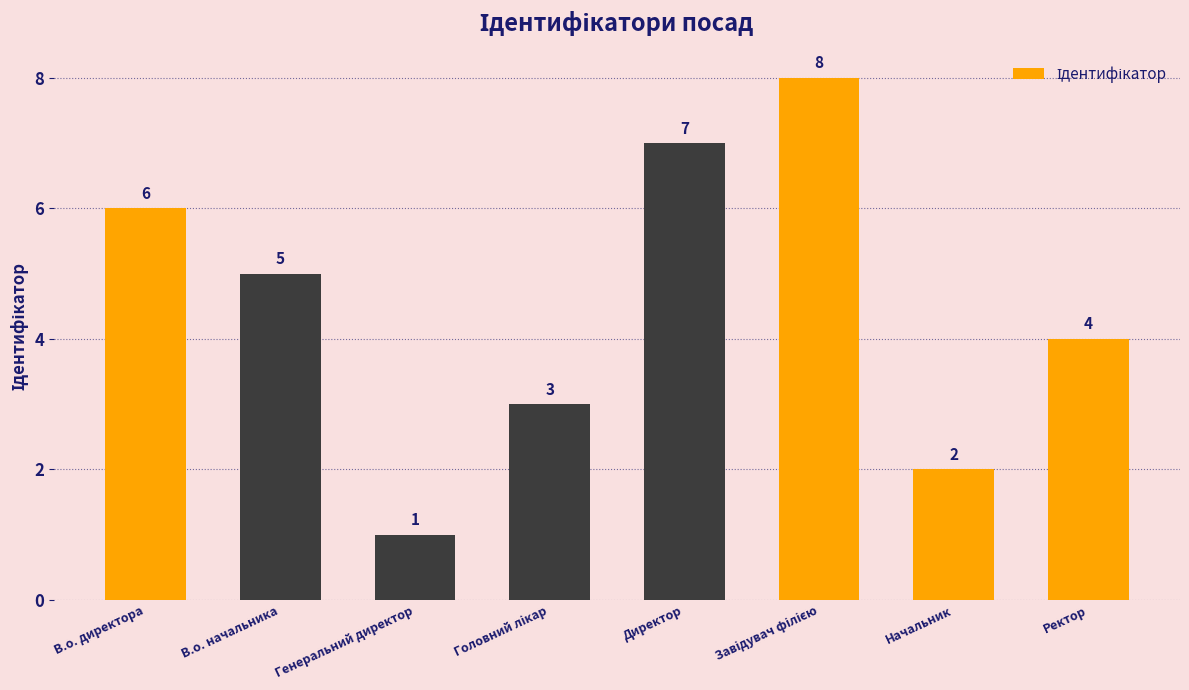

How many bars are there in total?

8